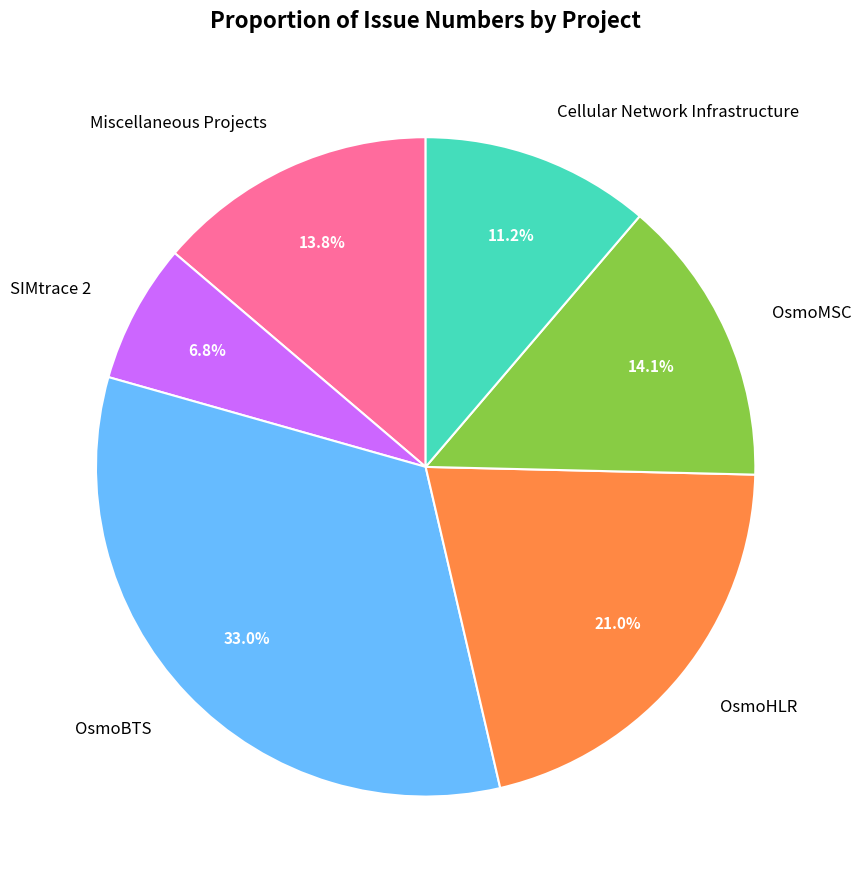

Which slice is the smallest?

SIMtrace 2